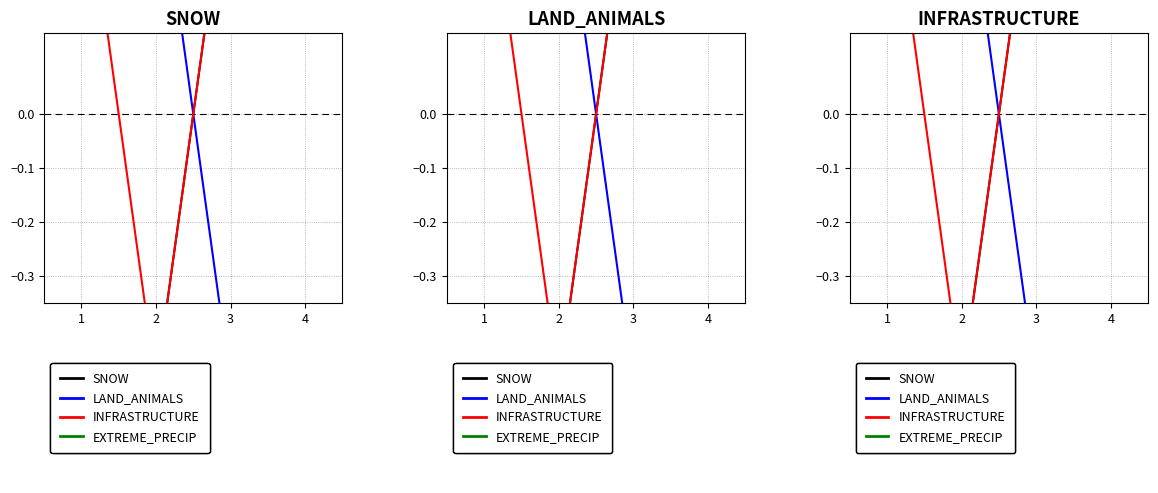

At how many categories does at least one series exceed 0?

4